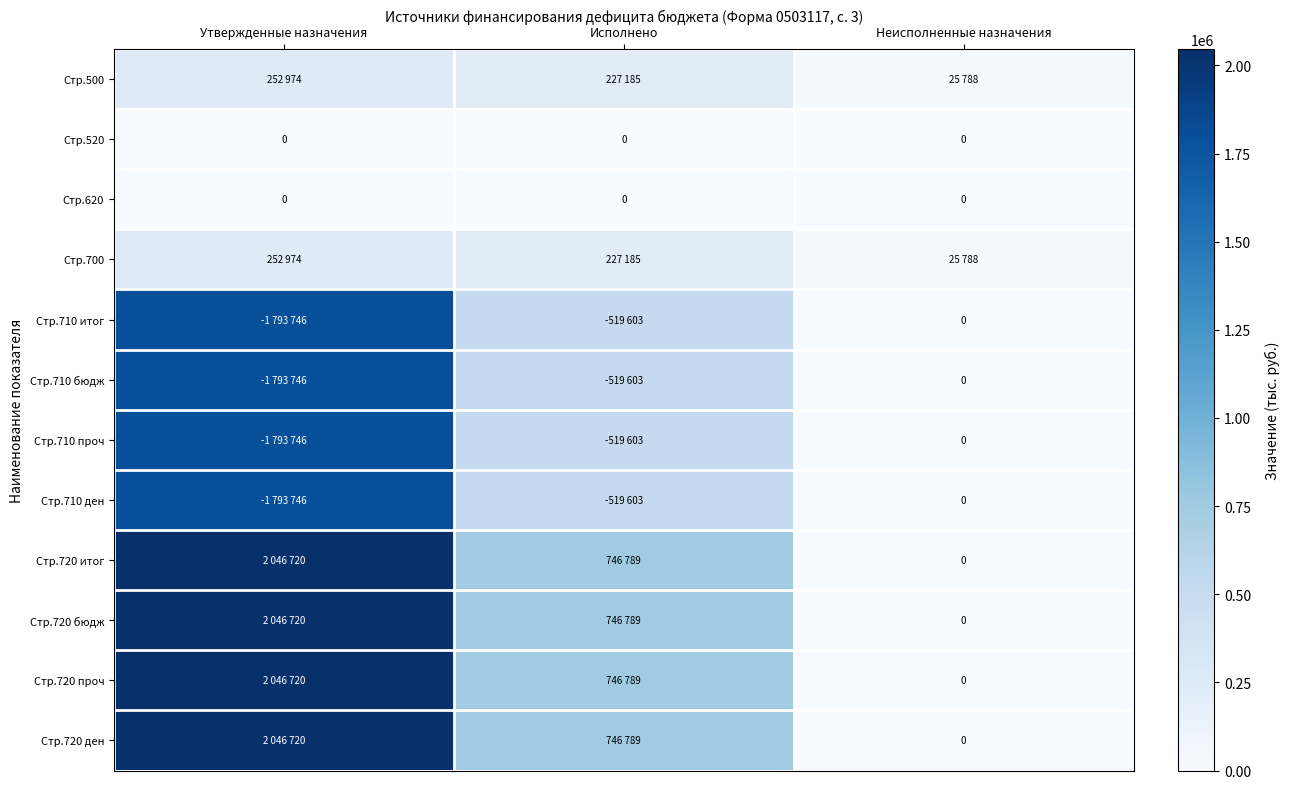

The Стр.720 итог series shows 746788.7 at Исполнено. True or false?

True